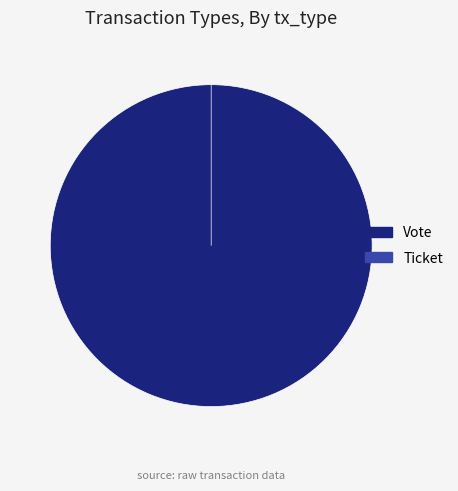

To the nearest percent, what percentage of the pie is Vote?

100%